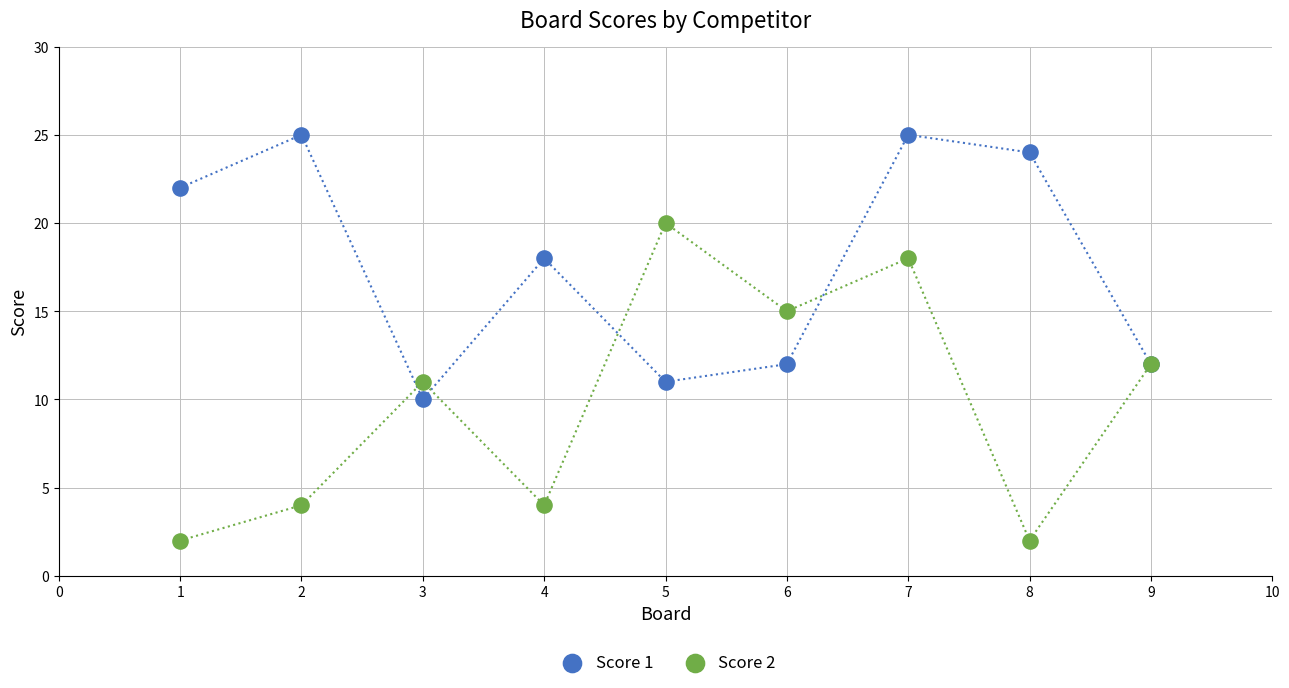

Which series contains the highest Y value?

Score 1